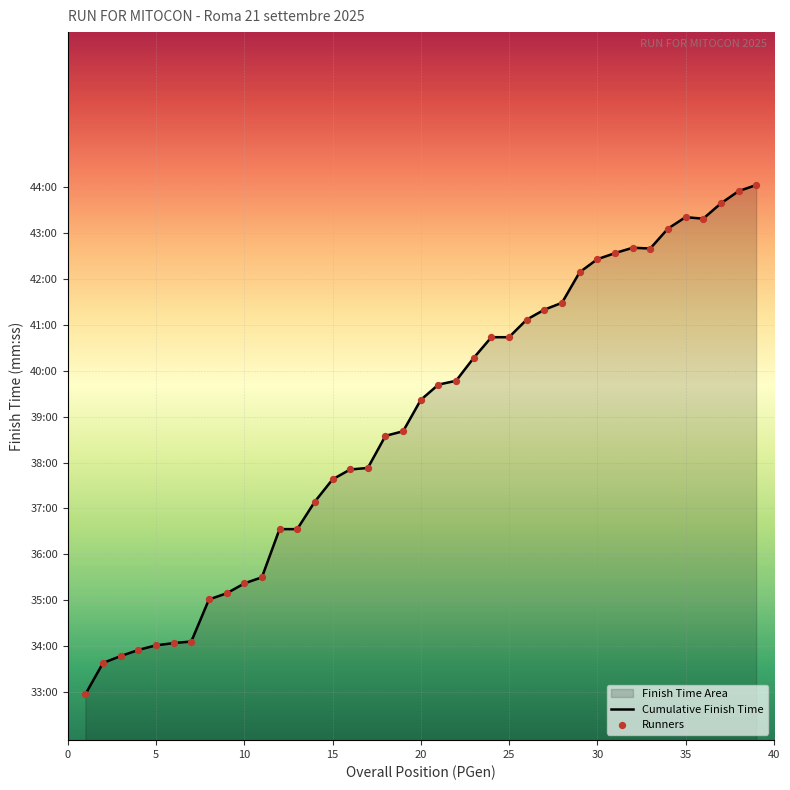

What is the change in value from 8 to 14?

+128